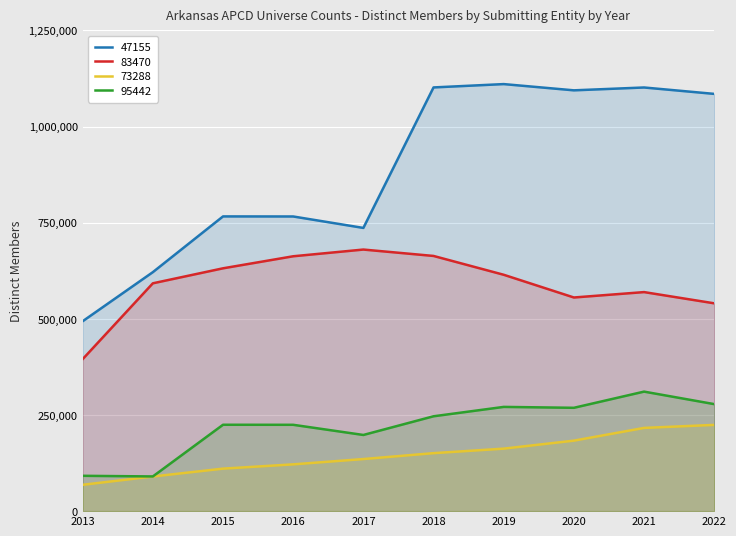

What is the total value across all series at 2019?

2158737